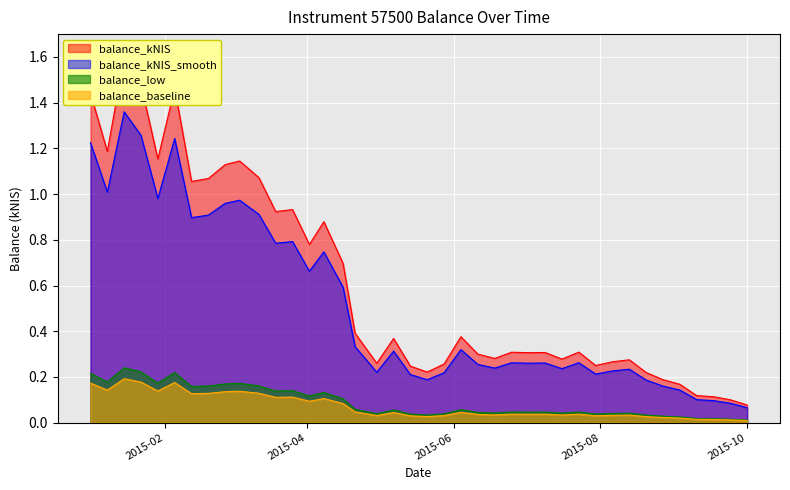

The chart shows a value of 0.3 at 2015-06-11. True or false?

True